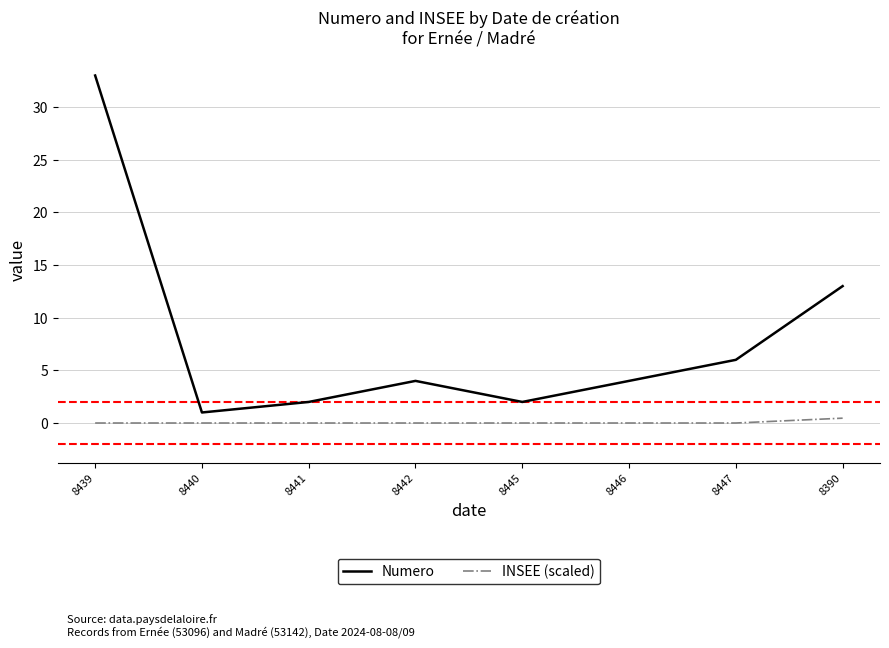

At which category does Numero reach its first local valley?

8440